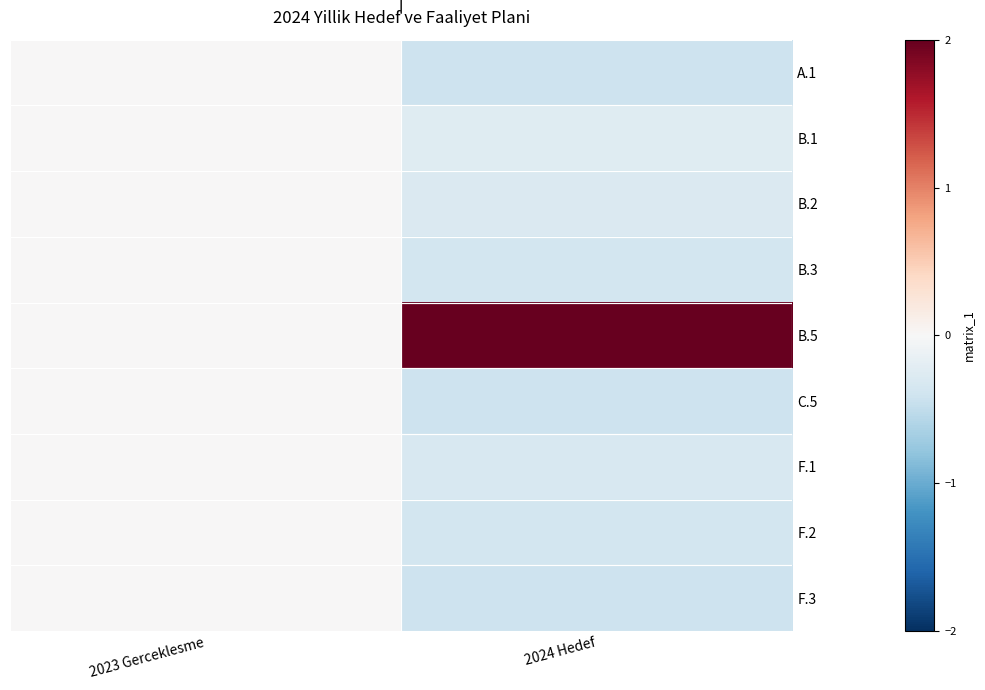

At which category is the sum across all series the highest?

2023 Gerceklesme